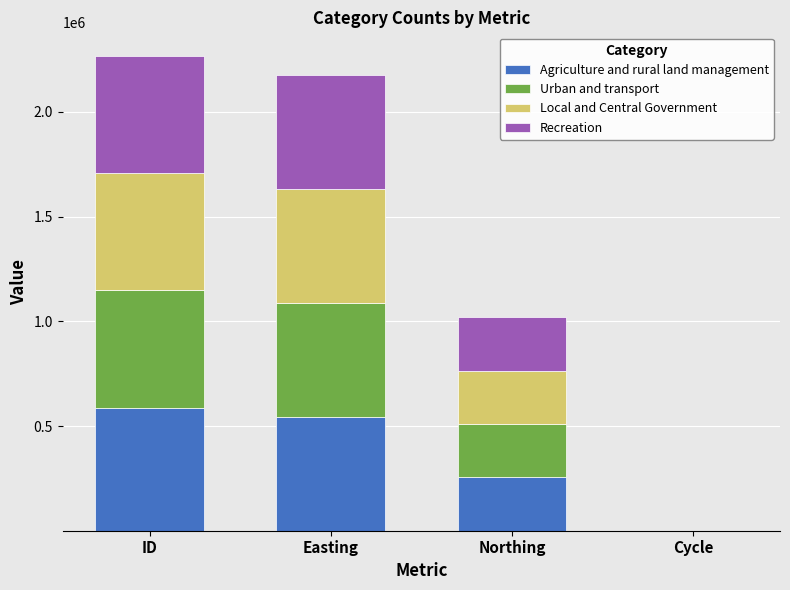

What is the highest value of the Agriculture and rural land management series?

588109